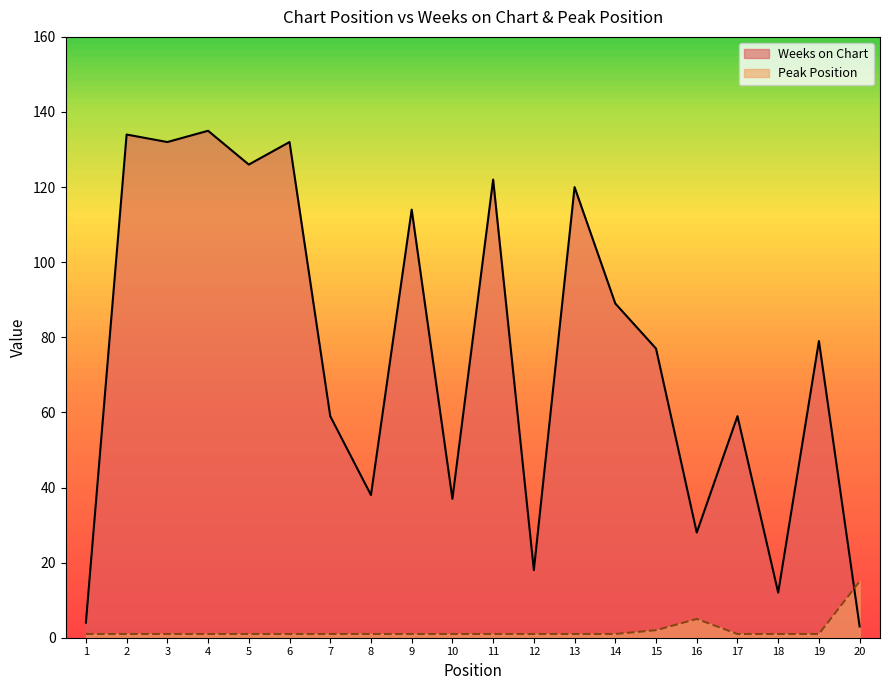

Is the value of Weeks on Chart at 6 greater than the value of Peak Position at 8?

Yes